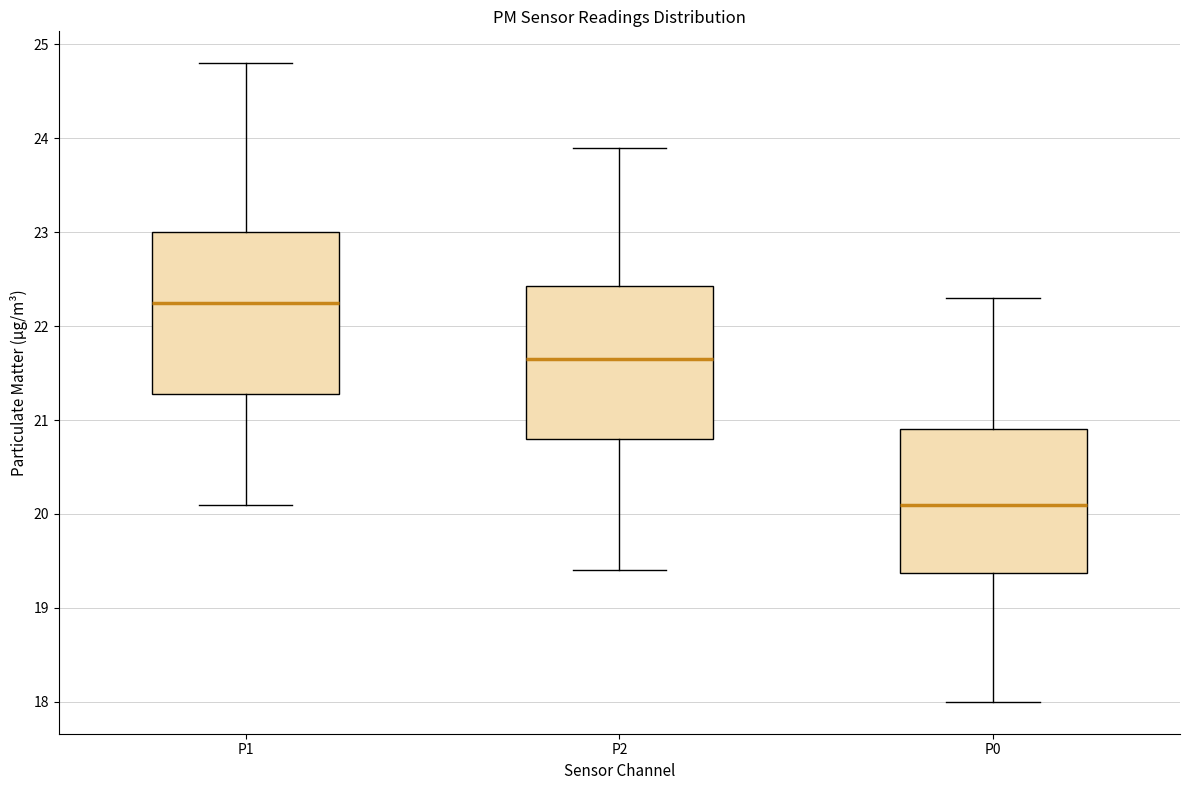

Which box's median line is the highest?

P1